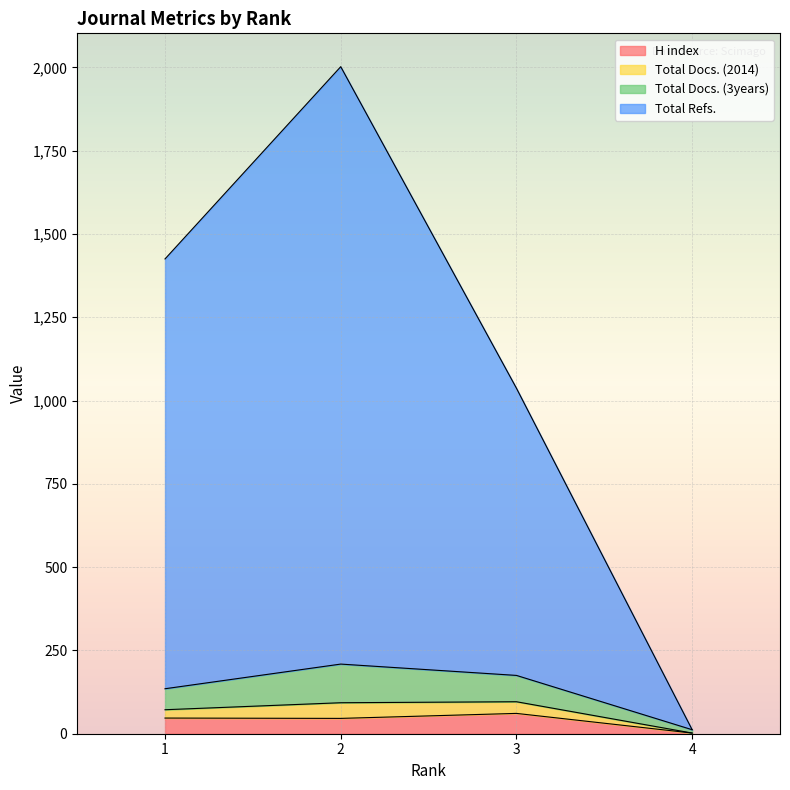

True or false: H index and Total Refs. cross at least once.

False